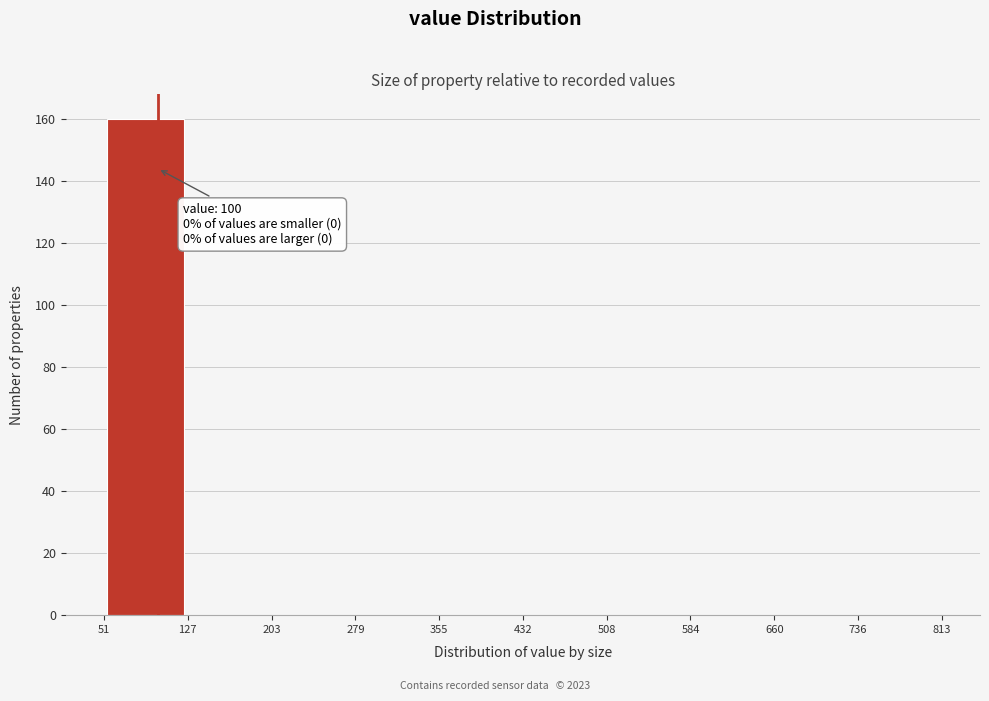

Which range on the x-axis has the tallest bar?

51 to 127